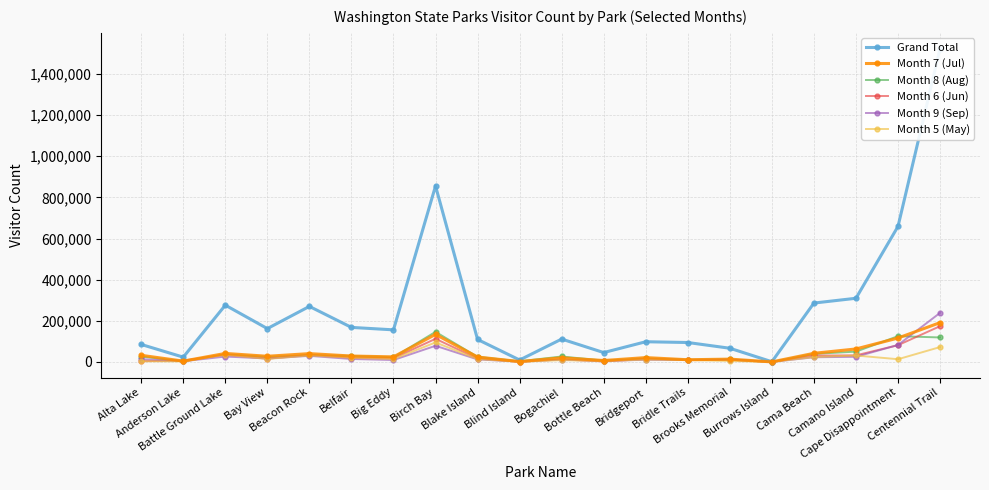

What are all the series names shown in the legend?

Grand Total, Month 7 (Jul), Month 8 (Aug), Month 6 (Jun), Month 9 (Sep), Month 5 (May)